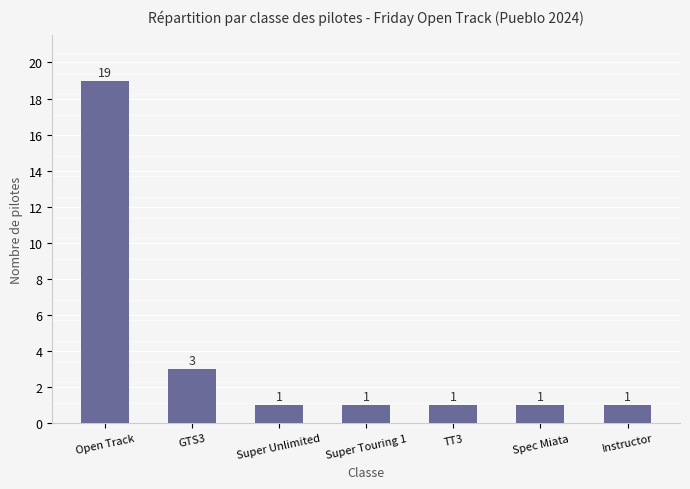

What is the label of the 4th bar from the right?

Super Touring 1